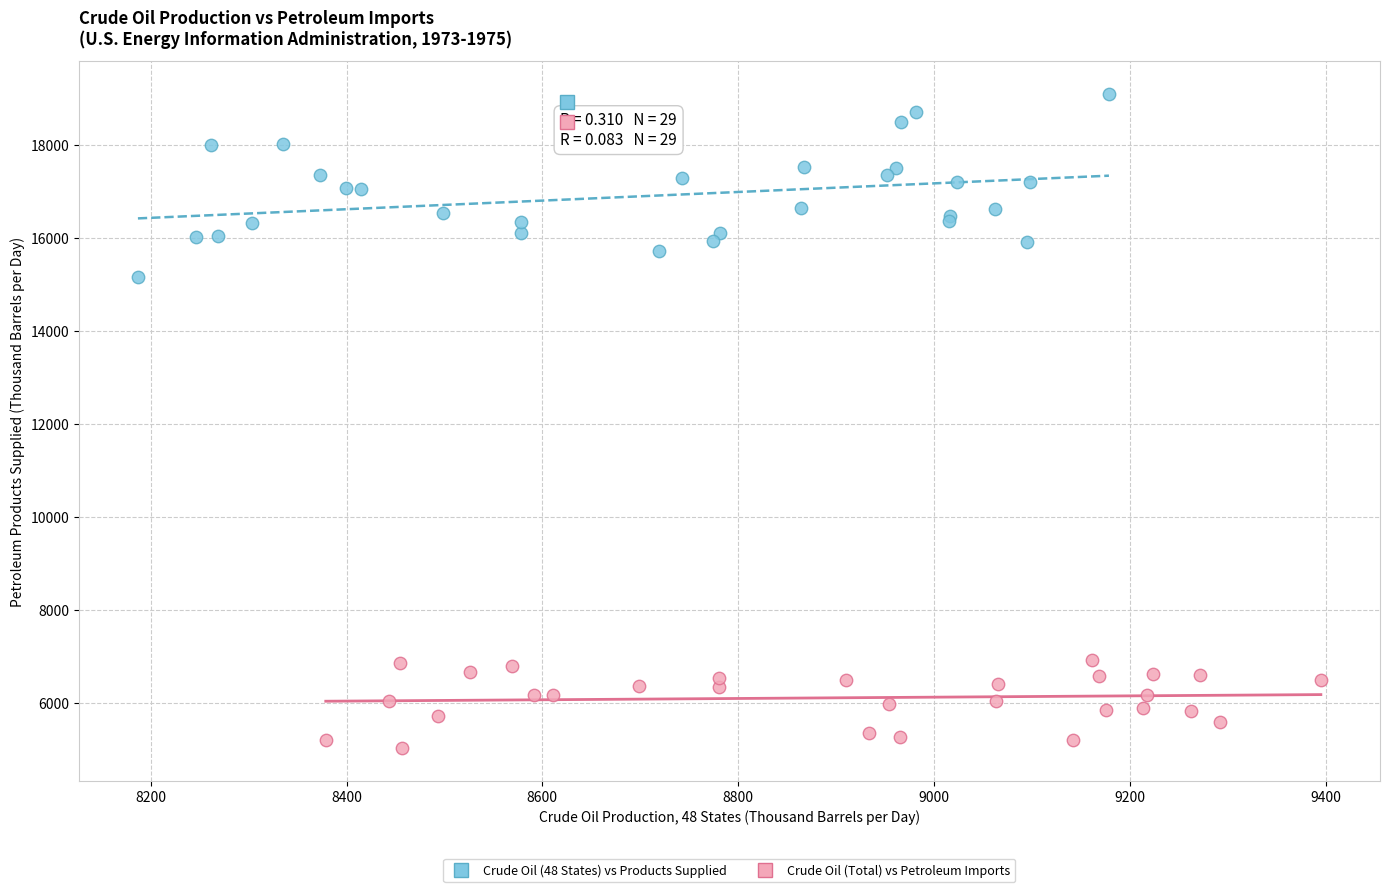

Which series has the widest spread of Y values?

Crude Oil (48 States) vs Products Supplied